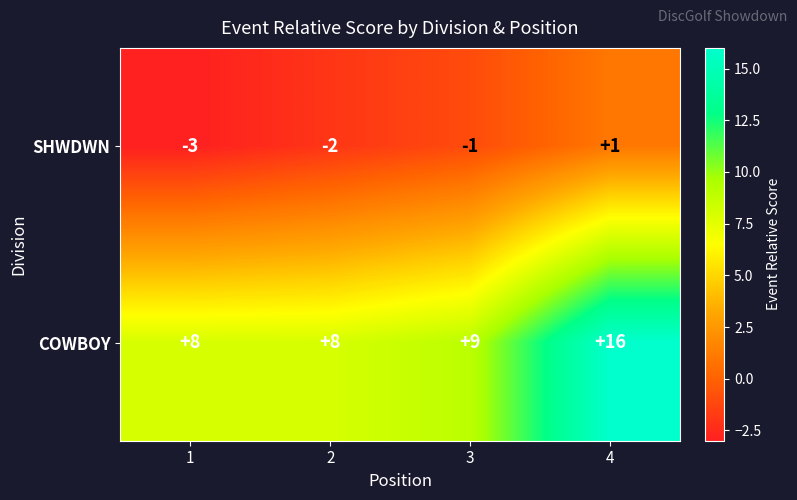

True or false: SHWDWN has a value of -2 at 2.

True